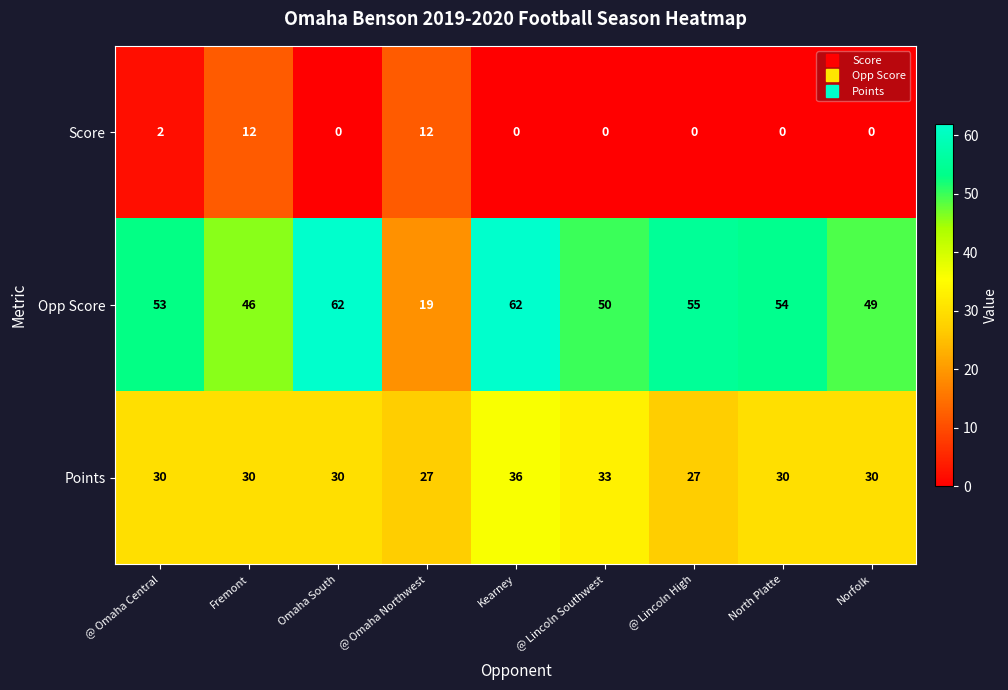

At which category is the sum across all series the highest?

Kearney